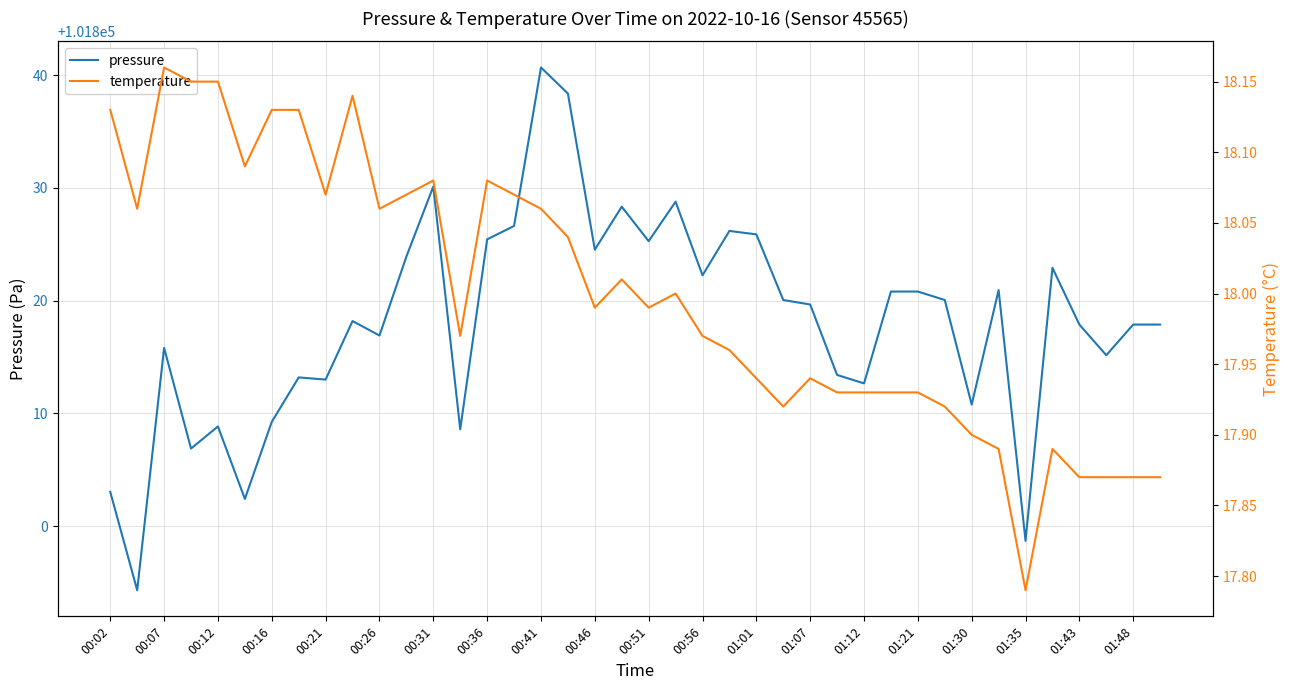

Reading right to left, list all the values displayed in this chart.

pressure: 101817.9	101817.9	101815.2	101817.9	101822.9	101798.7	101820.9	101810.8	101820.1	101820.8	101820.8	101812.7	101813.4	101819.7	101820.1	101825.9	101826.2	101822.2	101828.8	101825.3	101828.3	101824.5	101838.4	101840.7	101826.6	101825.4	101808.6	101830.1	101823.9	101816.9	101818.2	101813.0	101813.2	101809.2	101802.4	101808.8	101806.9	101815.8	101794.3	101803.0
temperature: 17.9	17.9	17.9	17.9	17.9	17.8	17.9	17.9	17.9	17.9	17.9	17.9	17.9	17.9	17.9	17.9	18.0	18.0	18.0	18.0	18.0	18.0	18.0	18.1	18.1	18.1	18.0	18.1	18.1	18.1	18.1	18.1	18.1	18.1	18.1	18.1	18.1	18.2	18.1	18.1